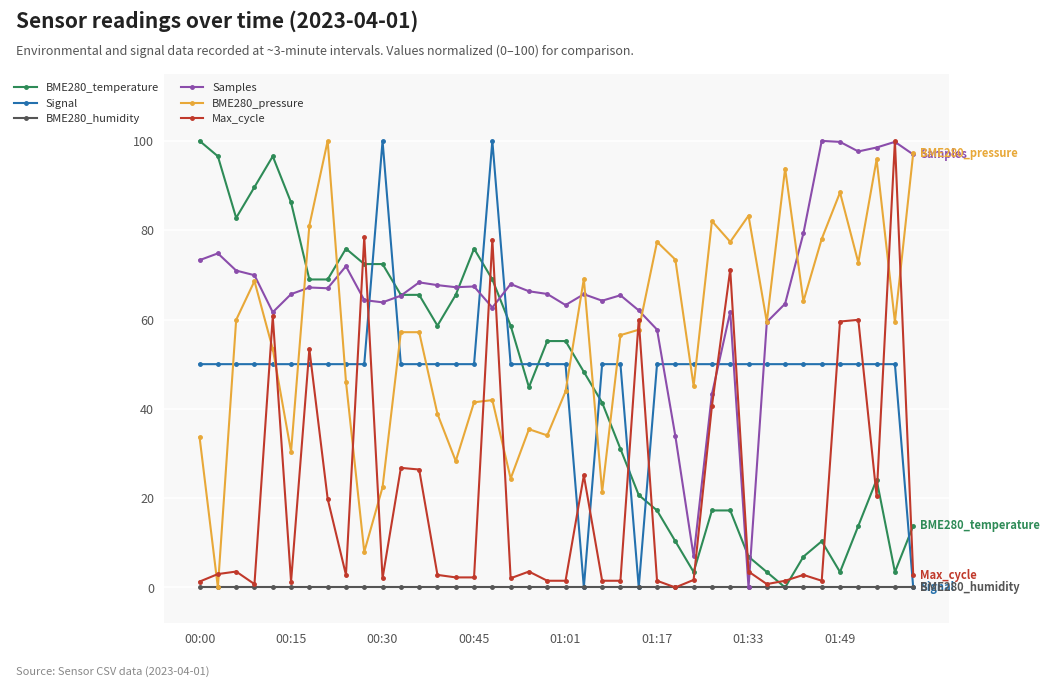

What are all the series names shown in the legend?

BME280_temperature, Signal, BME280_humidity, Samples, BME280_pressure, Max_cycle